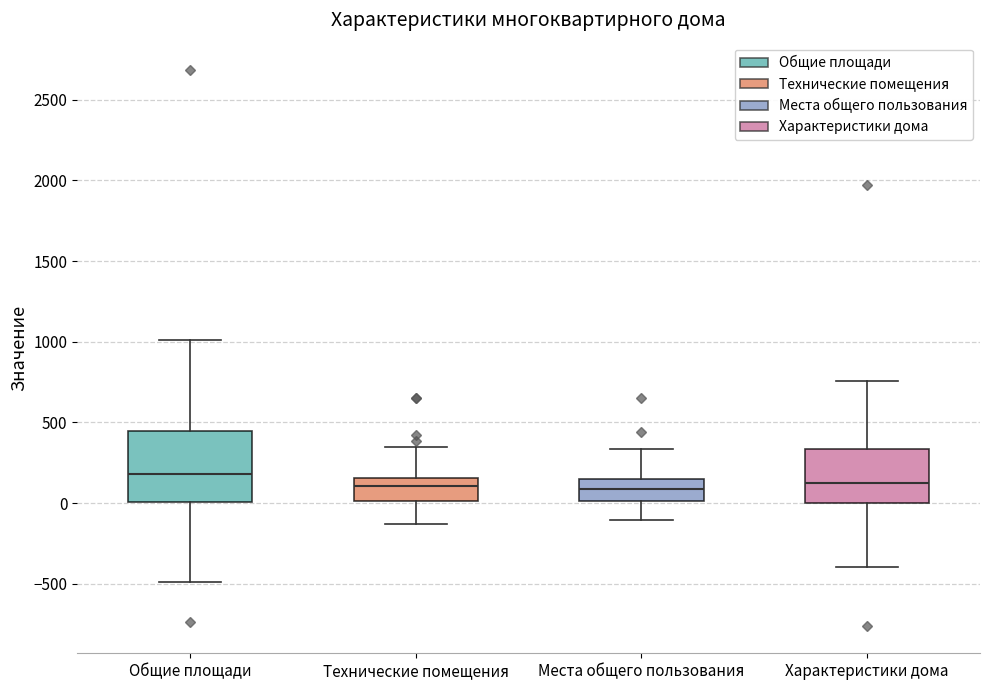

Comparing the boxes themselves (not the whiskers), which one is the tallest?

Общие площади